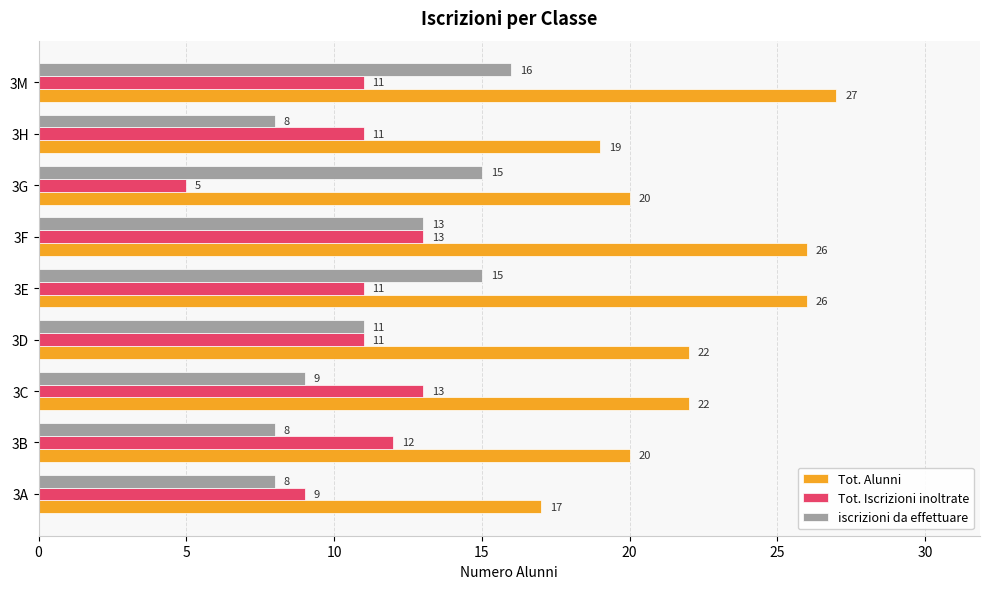

What is the highest value of the Tot. Iscrizioni inoltrate series?

13